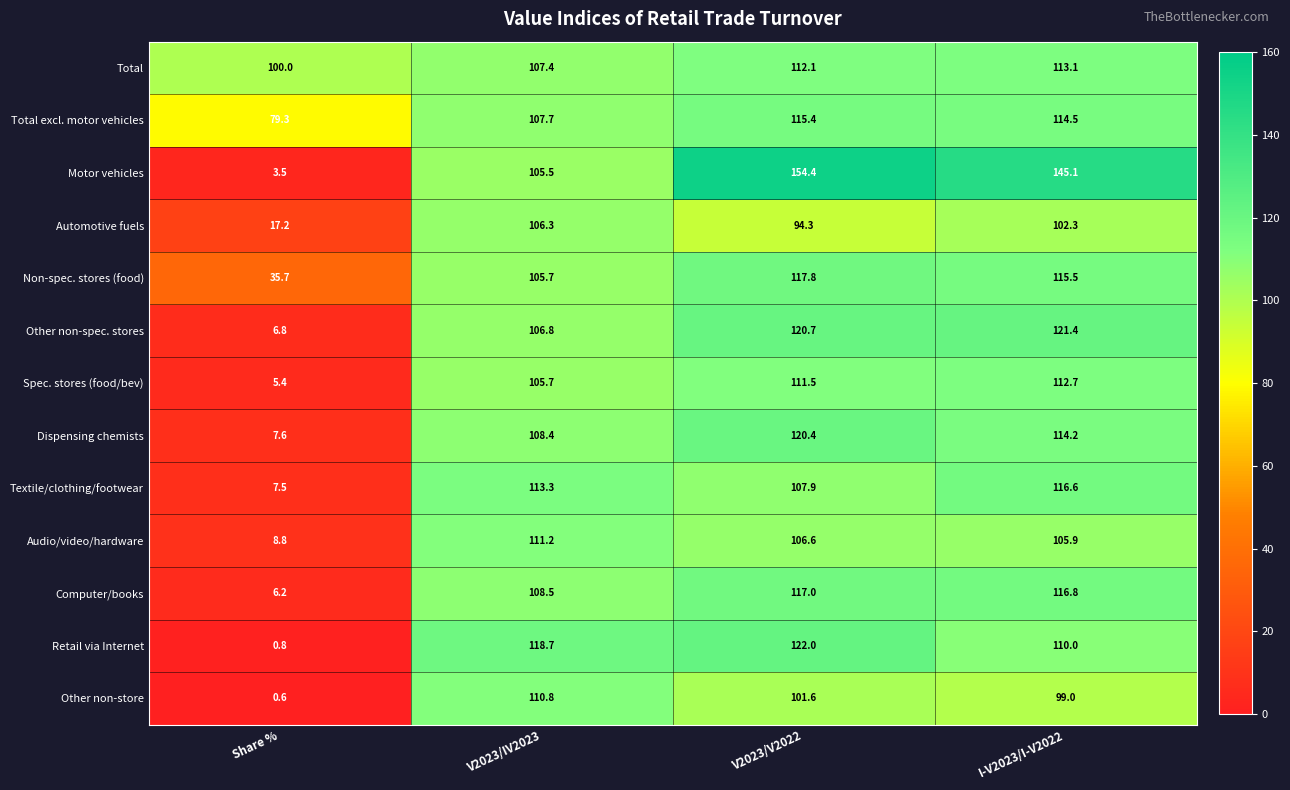

The value of Total at V2023/V2022 is 53.4. True or false?

False